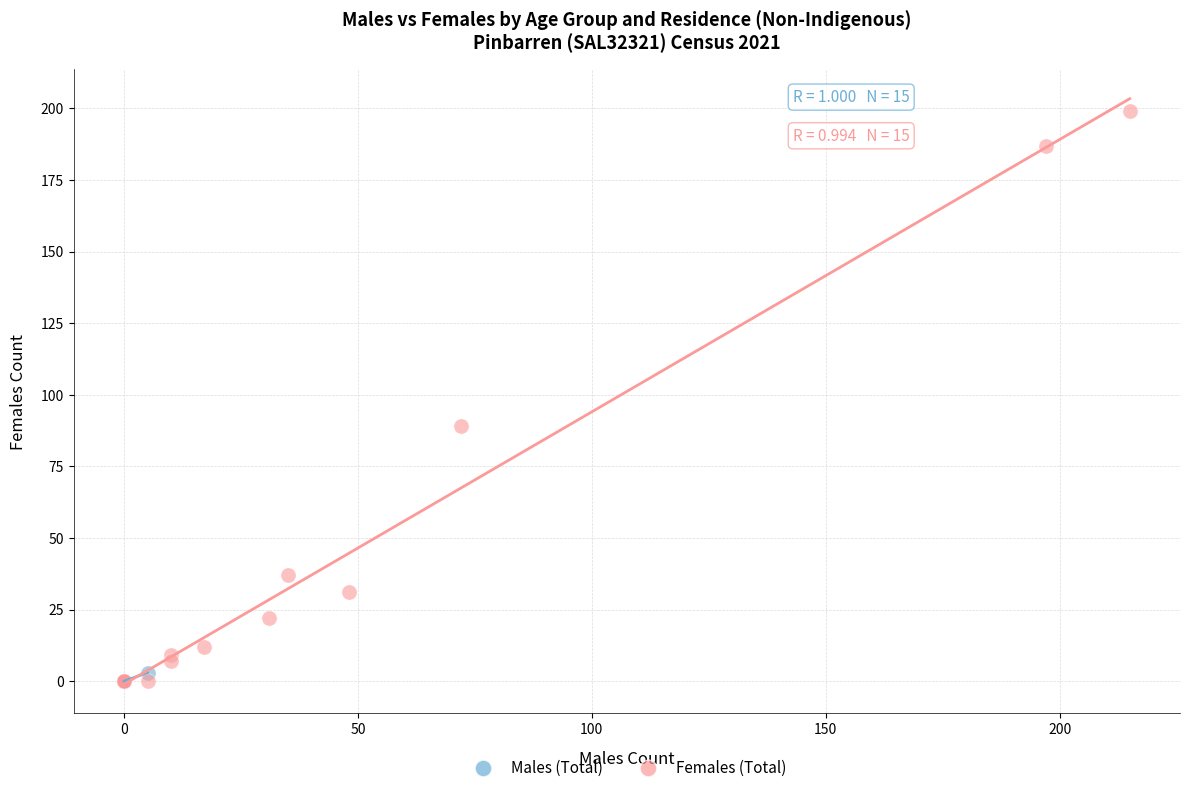

Which series has the widest spread of Y values?

Females (Total)